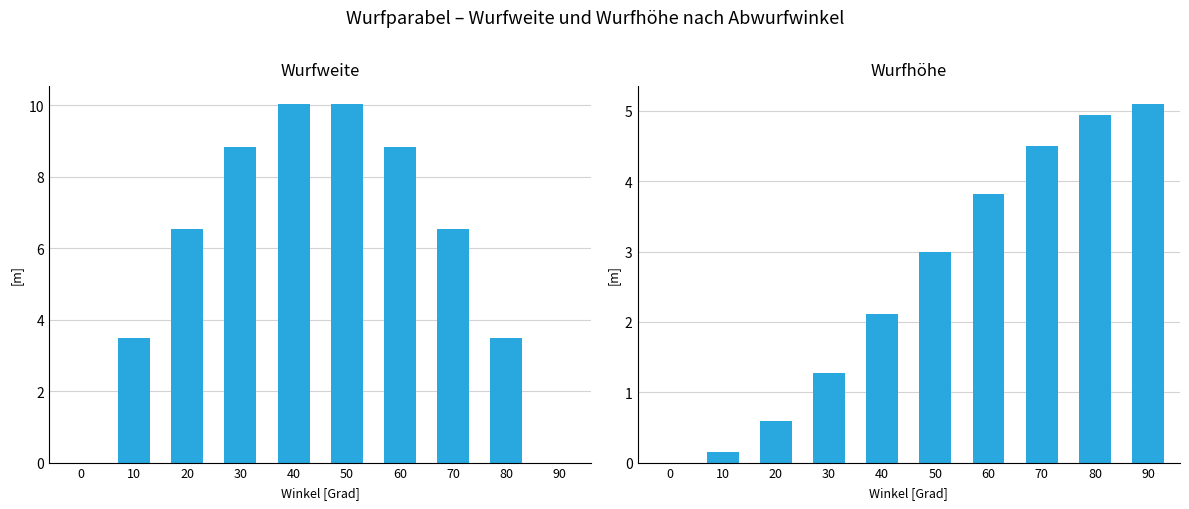

What is the sum of the Wurfweite values at 30 and 20?

15.4